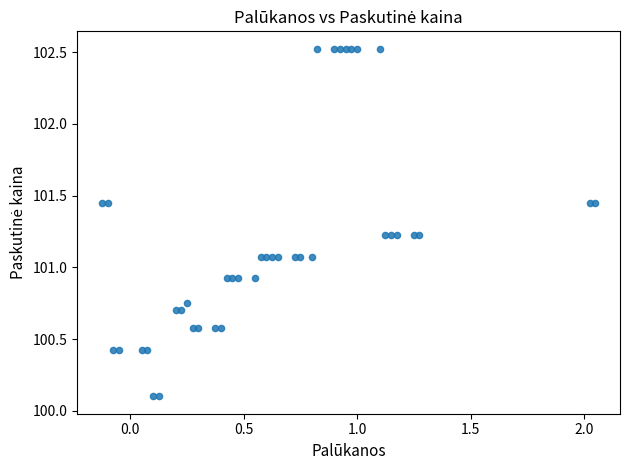

What is the range of X values (max minus min)?

2.2